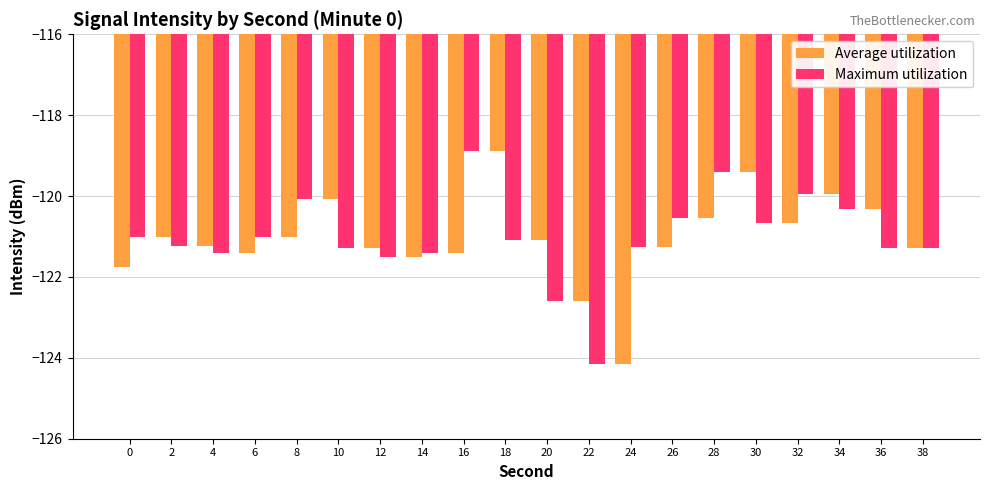

Are the bars grouped side by side (vs. stacked)?

Yes